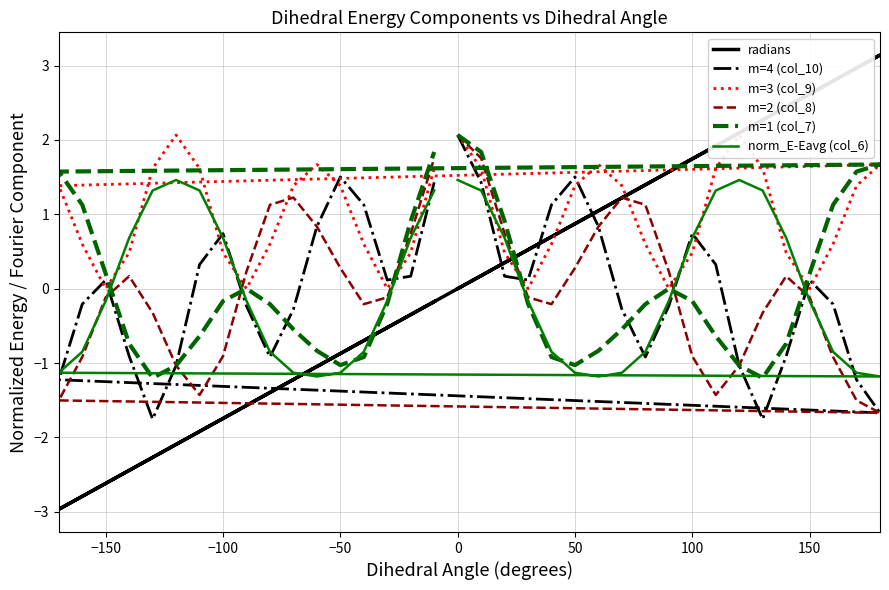

True or false: norm_E-Eavg (col_6) has more than 2 interior local peaks.

False